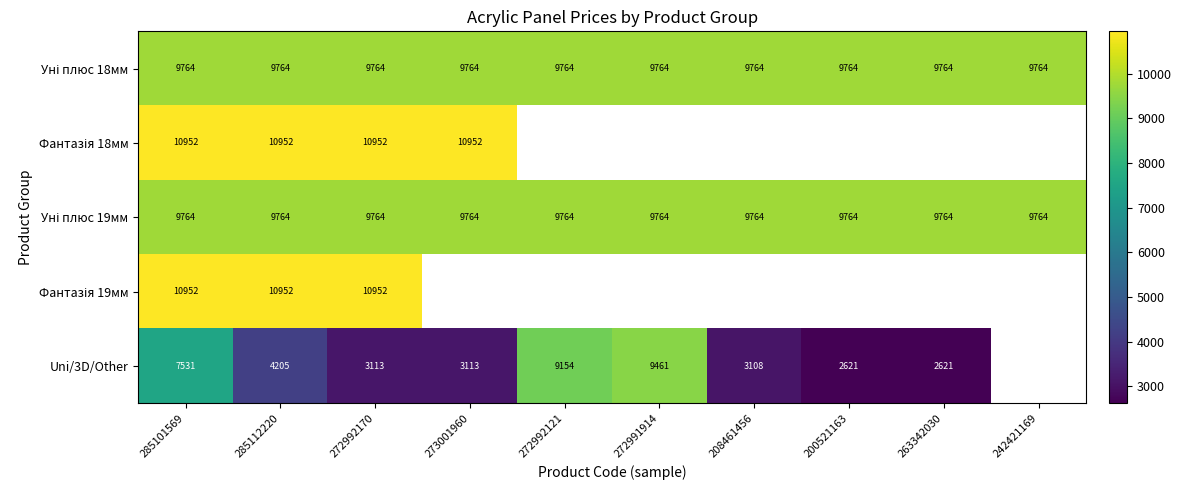

Which series has the largest range (max minus min)?

Uni/3D/Other